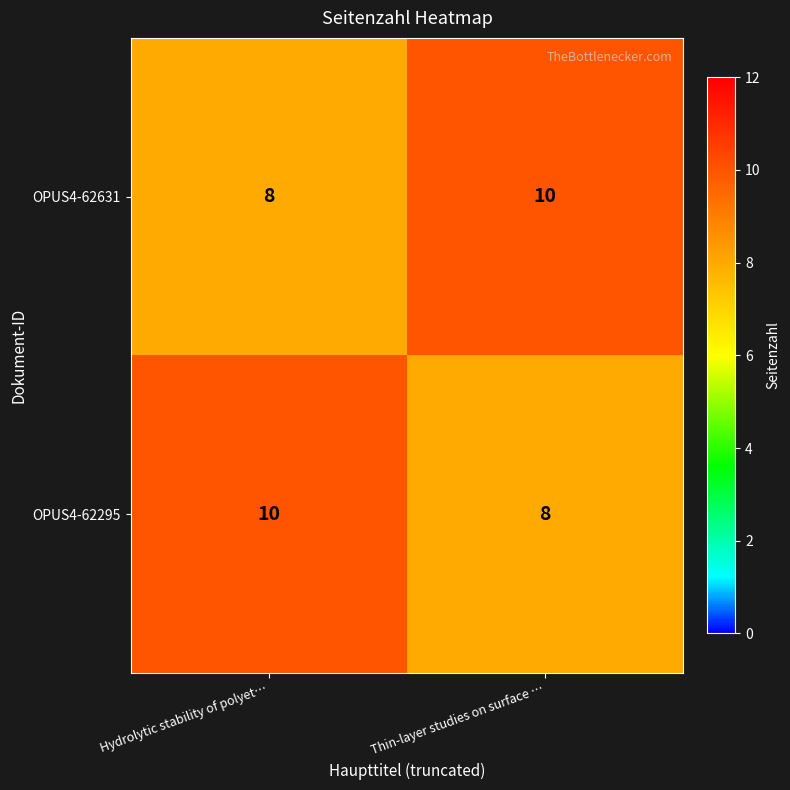

What is the sum of the OPUS4-62295 values at Thin-layer studies on surface … and Hydrolytic stability of polyet…?

18